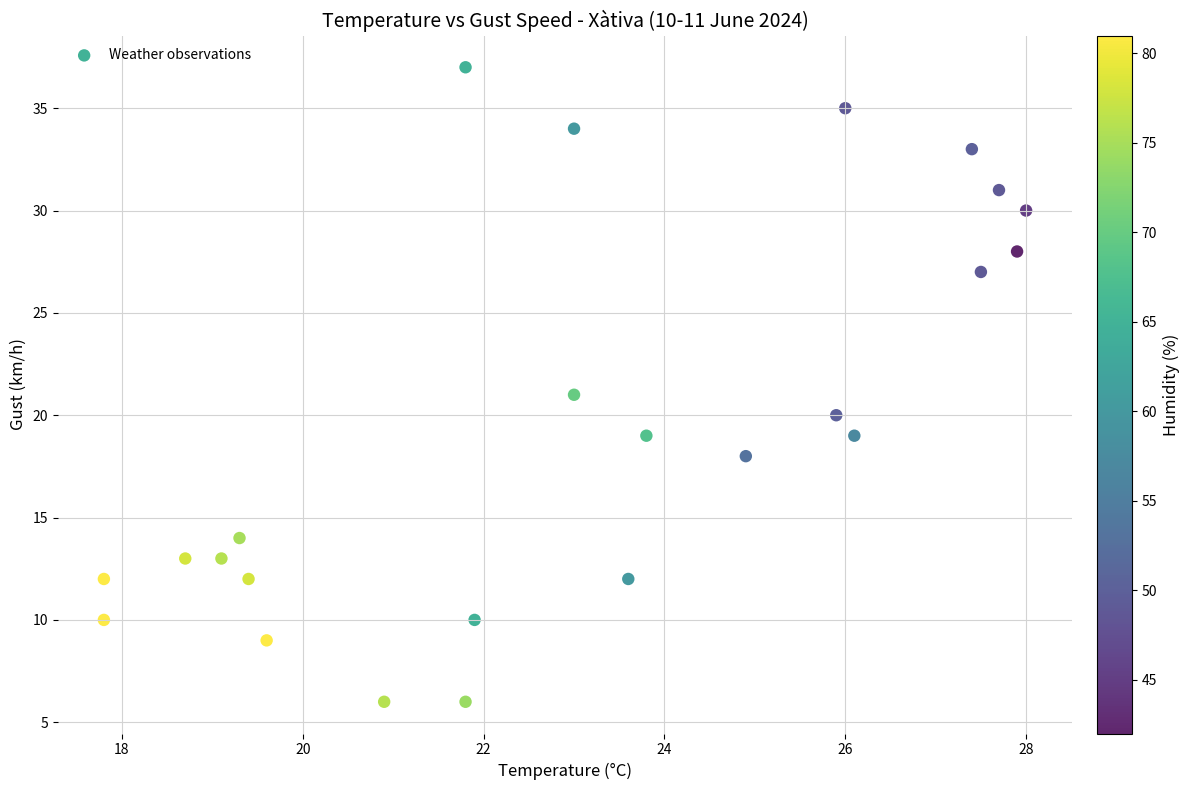

What is the range of Y values (max minus min)?

31